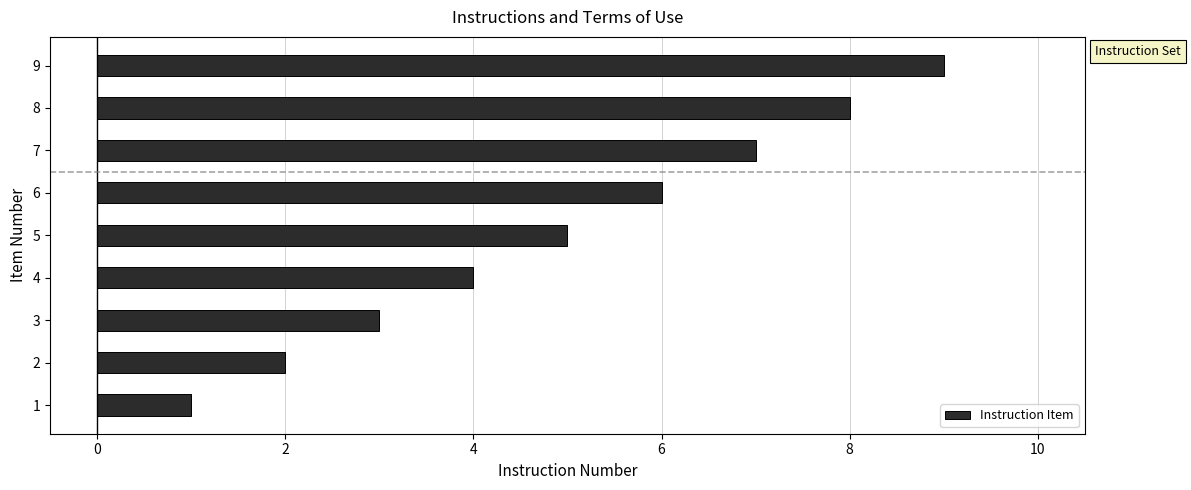

At which category does the chart reach its minimum across all series?

1